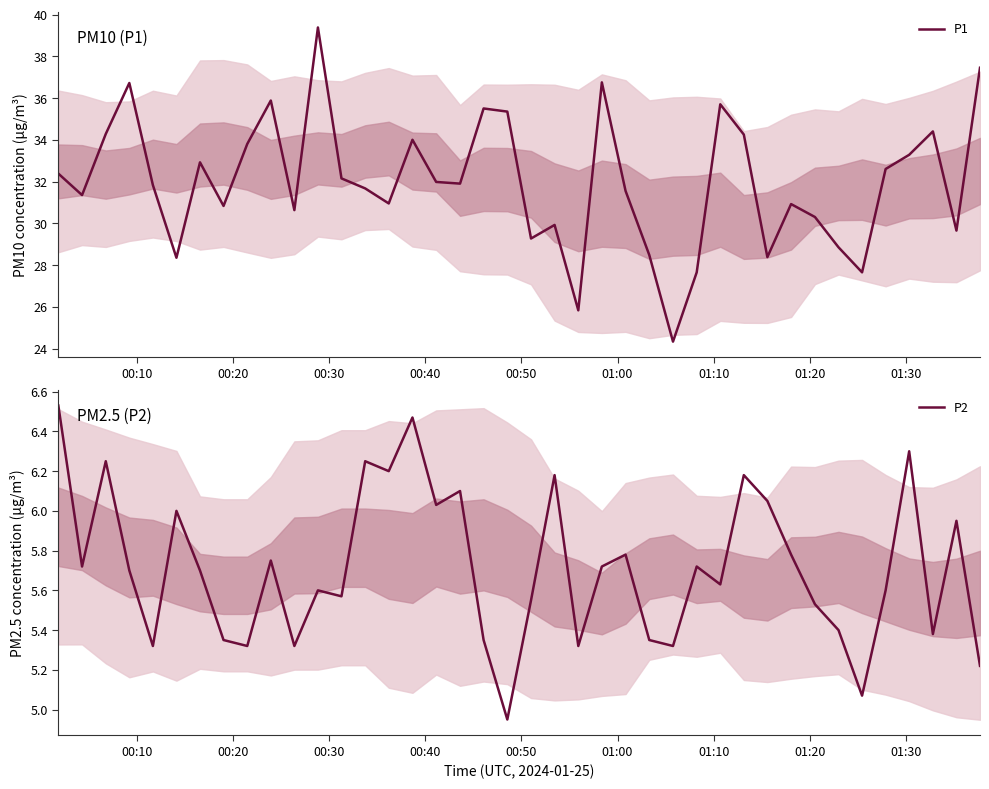

What position from the left is 01:30?

9